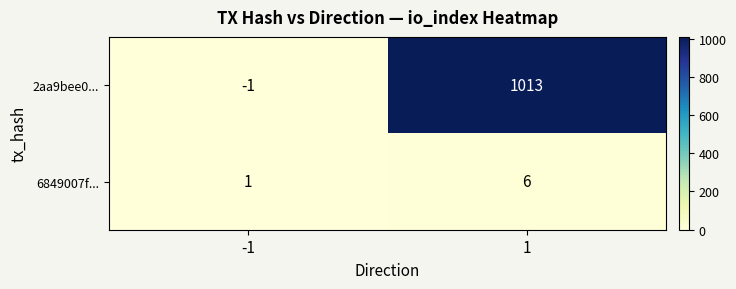

What is the difference between the maximum and minimum values in the 6849007f... series?

5